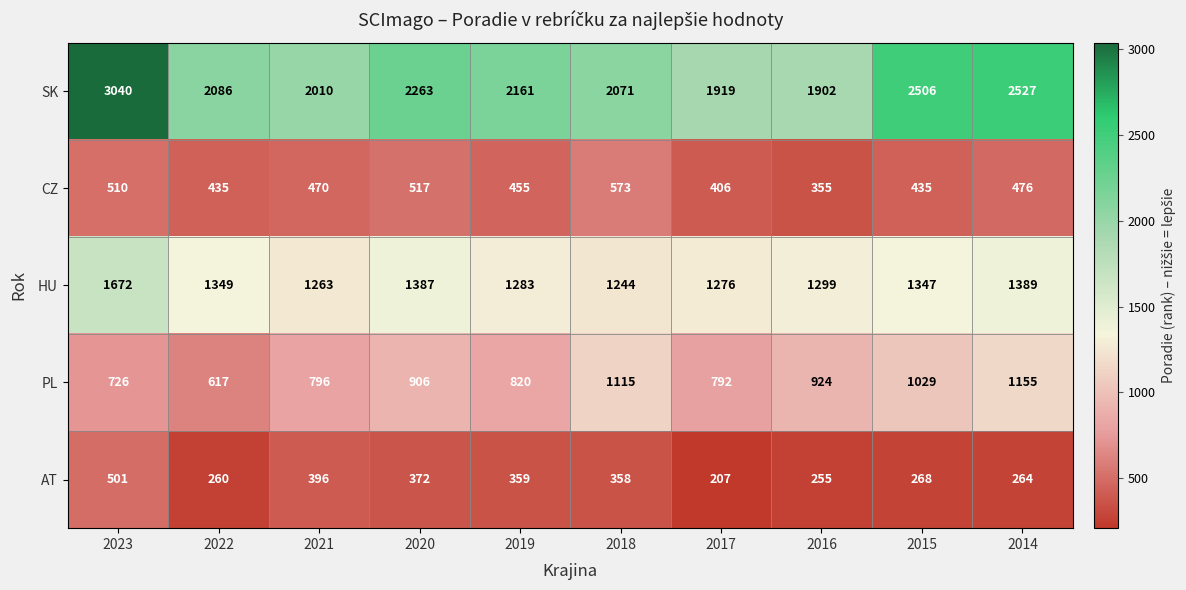

The AT series shows 359 at 2019. True or false?

True